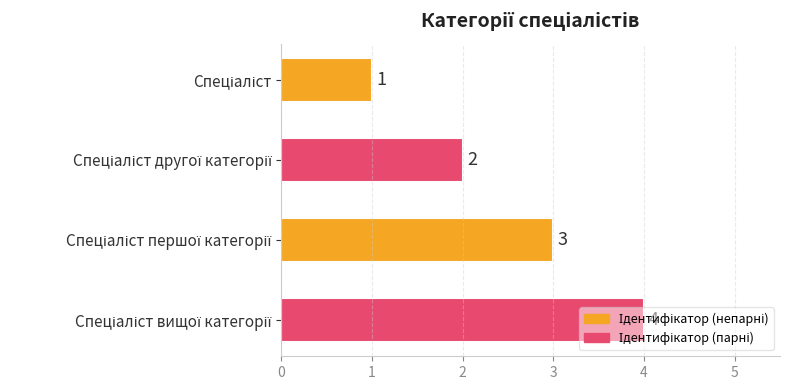

Count the values in the range 2 to 4.

3